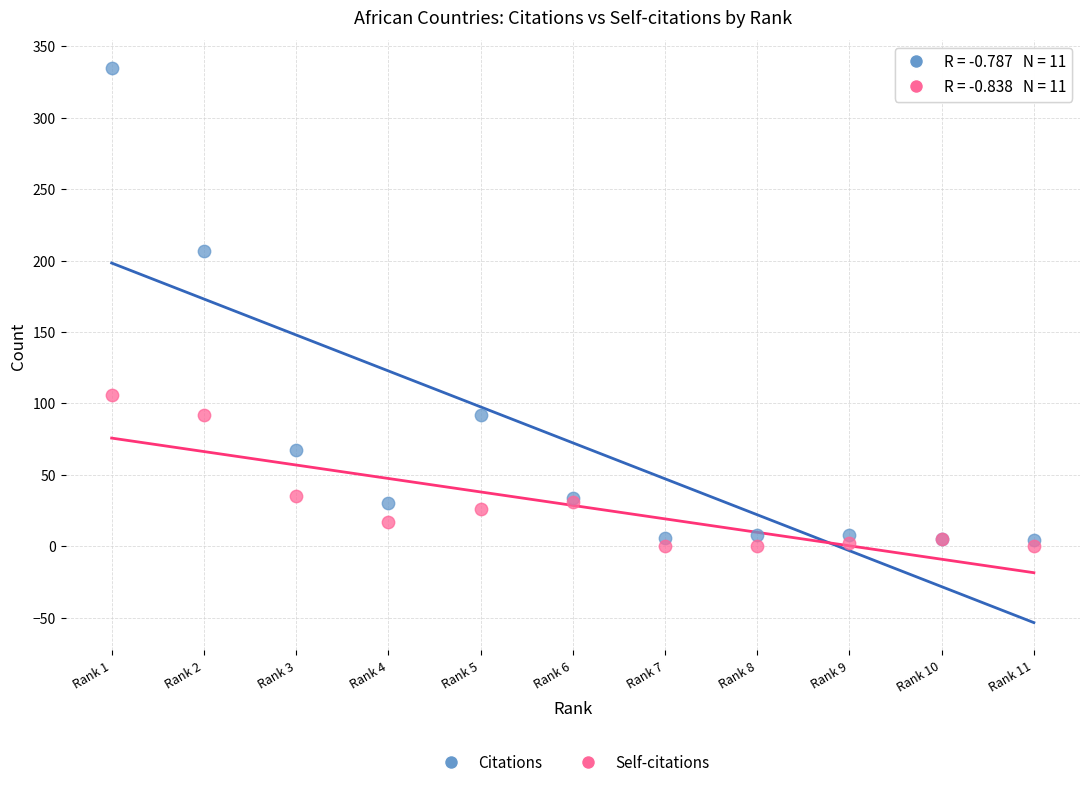

Which series contains the highest Y value?

Citations